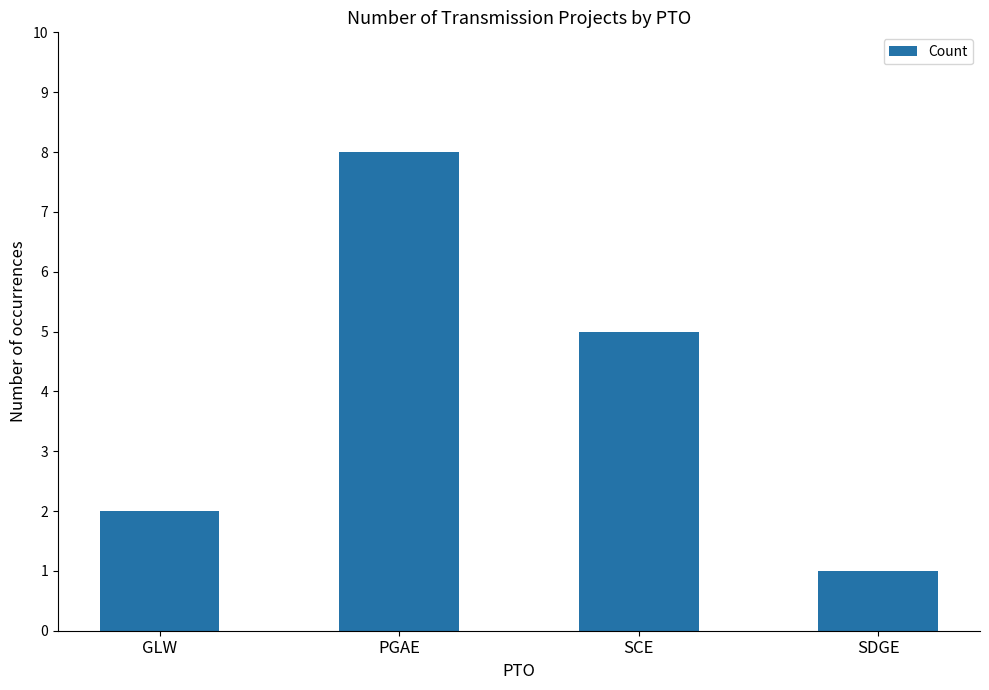

What is the difference between the values at SCE and PGAE?

3